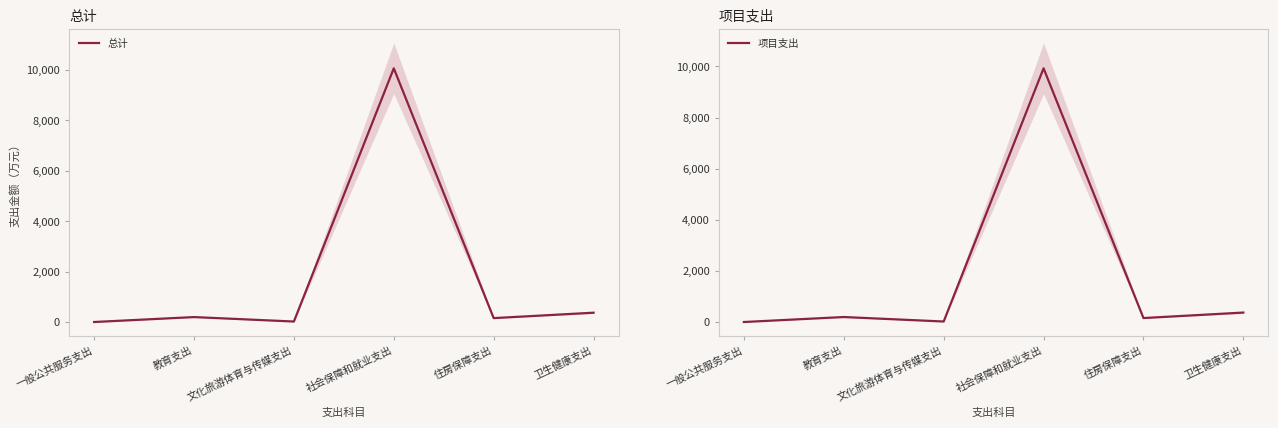

Reading right to left, list all the values displayed in this chart.

总计: 369.7	155.0	10064.5	19.2	195.9	0.2
项目支出: 369.7	155.0	9924.9	19.2	195.2	0.0